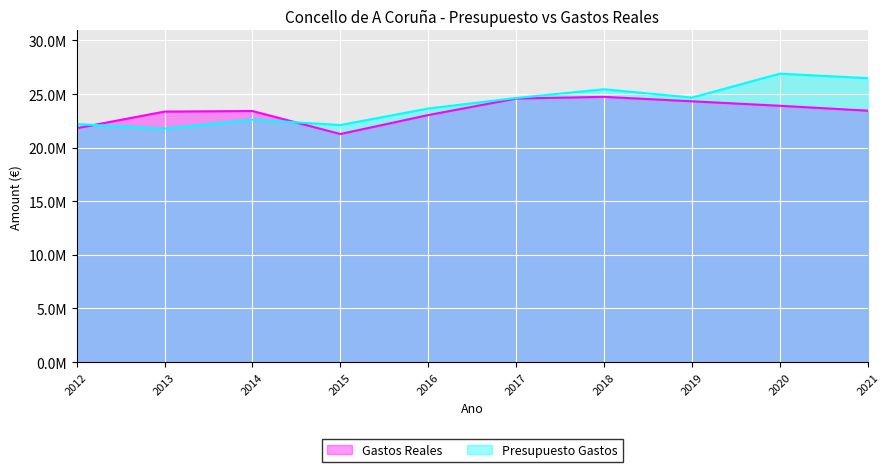

How many times do Gastos Reales and Presupuesto Gastos cross each other?

2